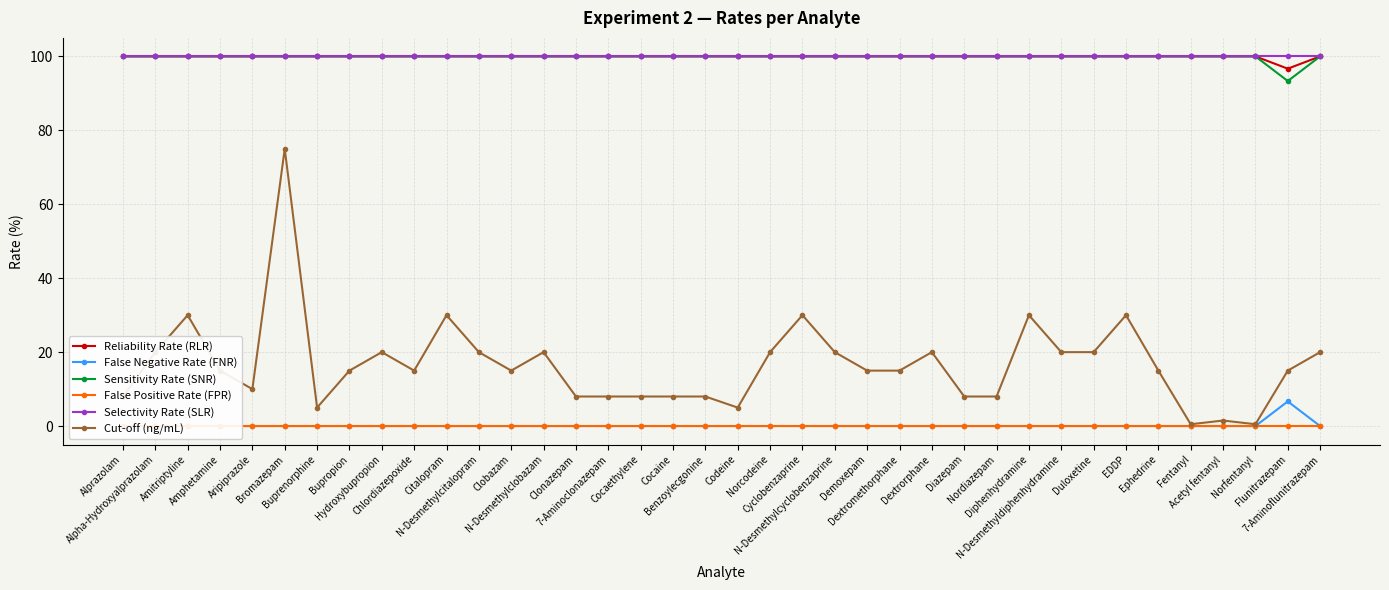

What is the value of the Selectivity Rate (SLR) point at the 23rd from the left?

100.0